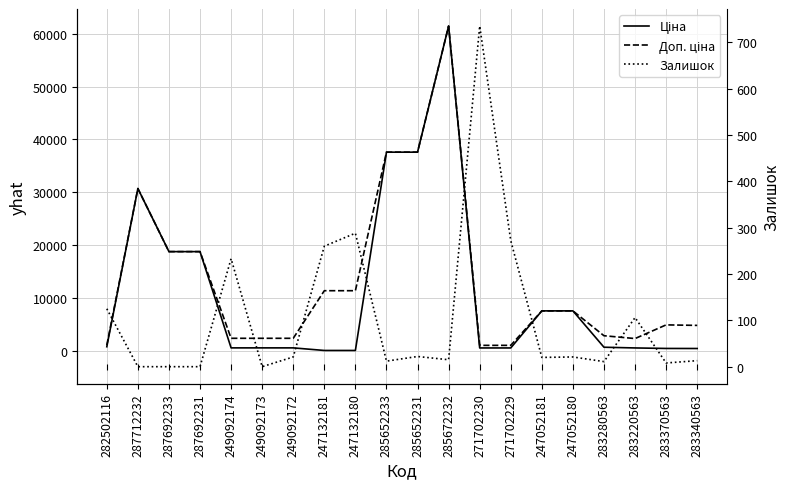

The value of Залишок at 283220563 is 106.0. True or false?

True